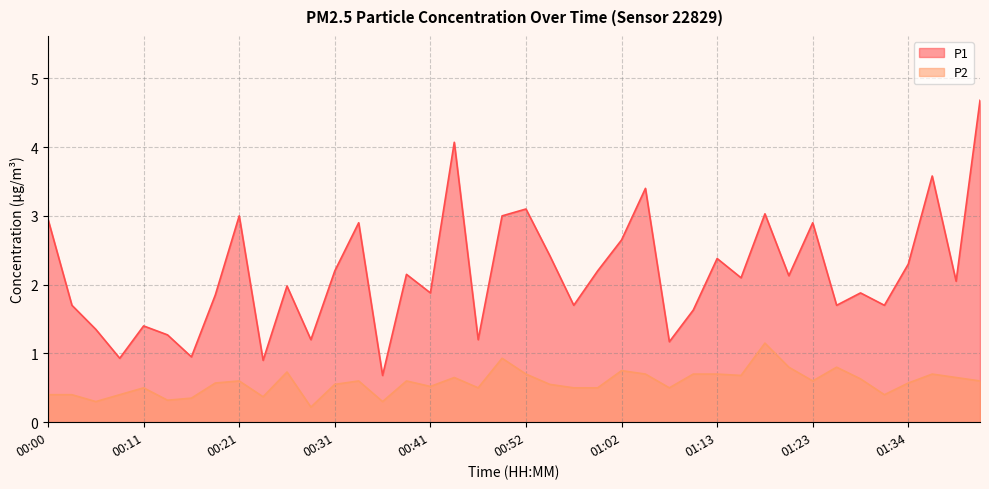

Reading left to right, list all the values displayed in this chart.

P1: 00:00=3.0	00:03=1.7	00:05=1.4	00:08=0.9	00:11=1.4	00:13=1.3	00:16=0.9	00:18=1.9	00:21=3.0	00:23=0.9	00:26=2.0	00:29=1.2	00:31=2.2	00:34=2.9	00:36=0.7	00:39=2.1	00:41=1.9	00:44=4.1	00:46=1.2	00:49=3.0	00:52=3.1	00:55=2.4	00:57=1.7	01:00=2.2	01:02=2.6	01:05=3.4	01:08=1.2	01:10=1.6	01:13=2.4	01:15=2.1	01:18=3.0	01:21=2.1	01:23=2.9	01:26=1.7	01:29=1.9	01:31=1.7	01:34=2.3	01:36=3.6	01:39=2.0	01:42=4.7
P2: 00:00=0.4	00:03=0.4	00:05=0.3	00:08=0.4	00:11=0.5	00:13=0.3	00:16=0.3	00:18=0.6	00:21=0.6	00:23=0.4	00:26=0.7	00:29=0.2	00:31=0.6	00:34=0.6	00:36=0.3	00:39=0.6	00:41=0.5	00:44=0.7	00:46=0.5	00:49=0.9	00:52=0.7	00:55=0.6	00:57=0.5	01:00=0.5	01:02=0.8	01:05=0.7	01:08=0.5	01:10=0.7	01:13=0.7	01:15=0.7	01:18=1.1	01:21=0.8	01:23=0.6	01:26=0.8	01:29=0.6	01:31=0.4	01:34=0.6	01:36=0.7	01:39=0.7	01:42=0.6